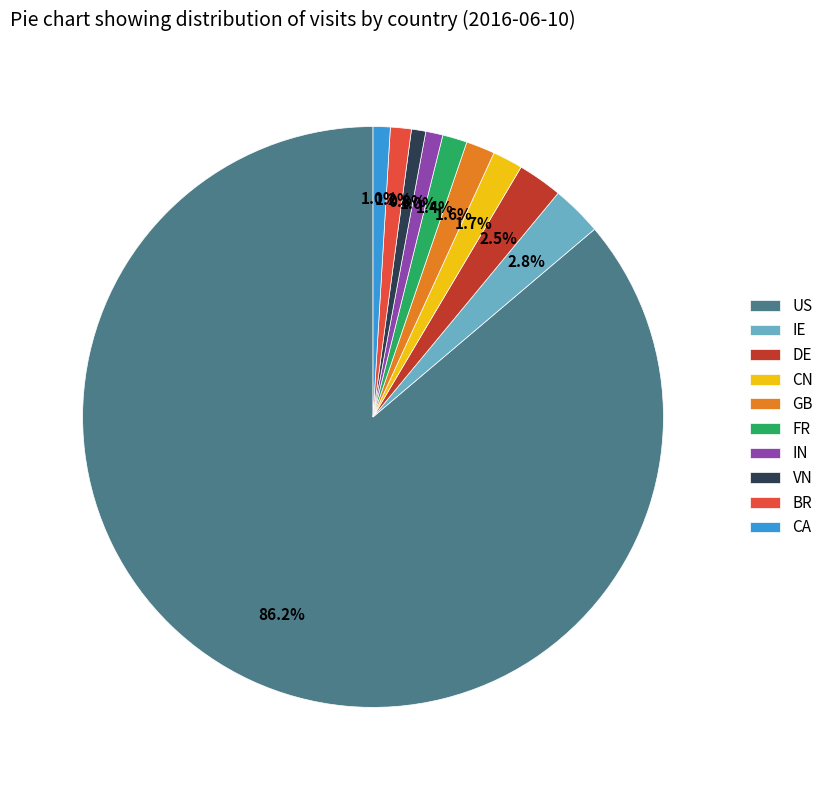

Is it true that US is 95% of the pie?

False